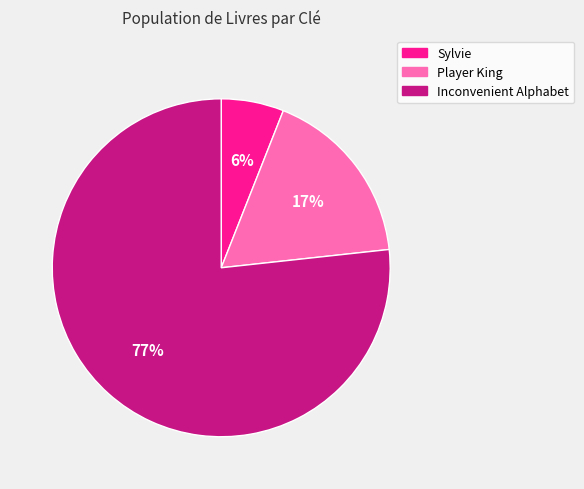

To the nearest percent, what portion does Player King represent?

17%